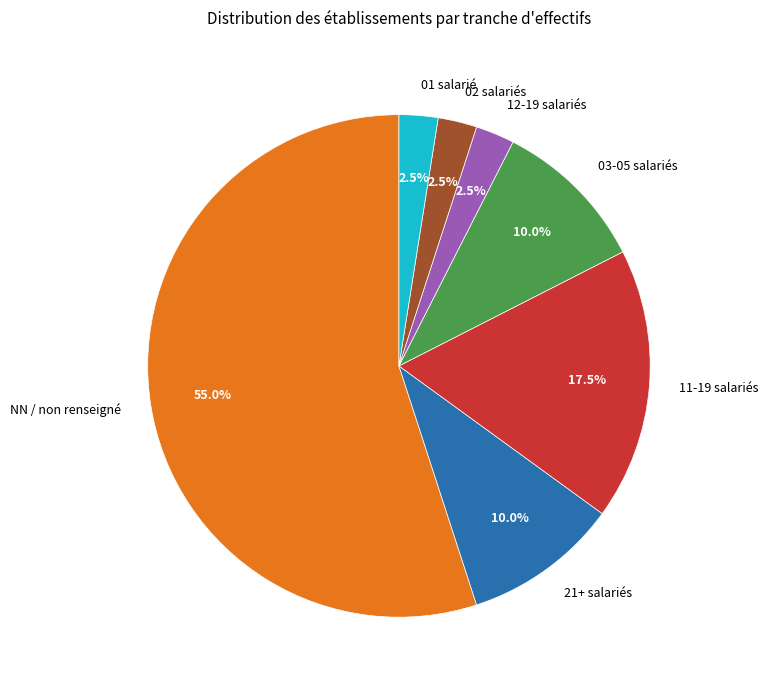

Between 21+ salariés and 01 salarié, which is larger?

21+ salariés